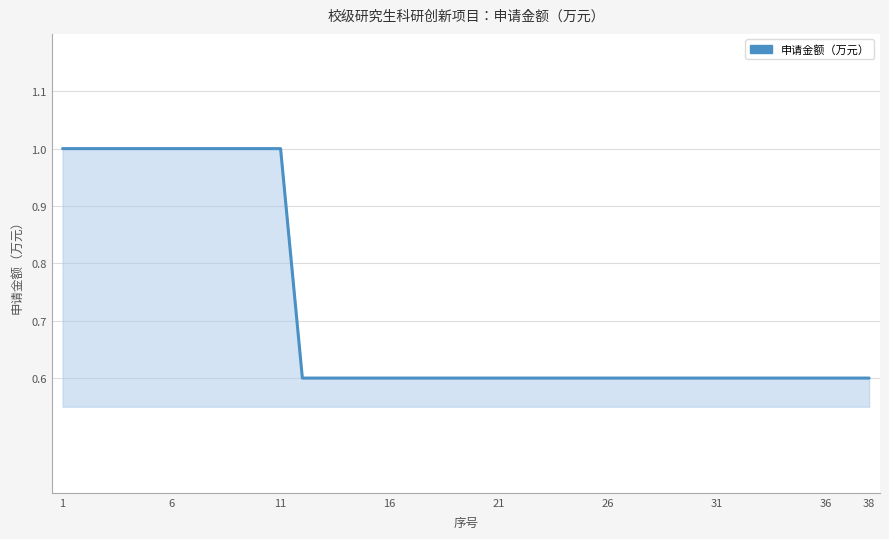

What is the greatest value displayed?

1.0